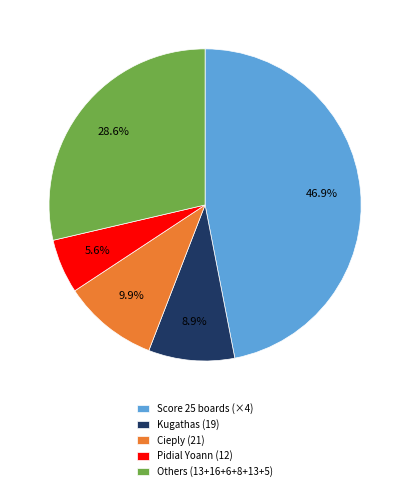

Does Kugathas (19) represent more than half of the total?

No